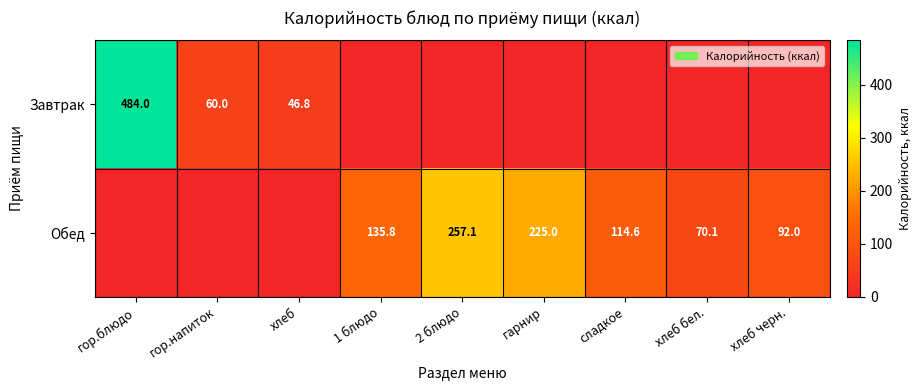

Is it true that Обед equals 121.0 at гарнир?

False